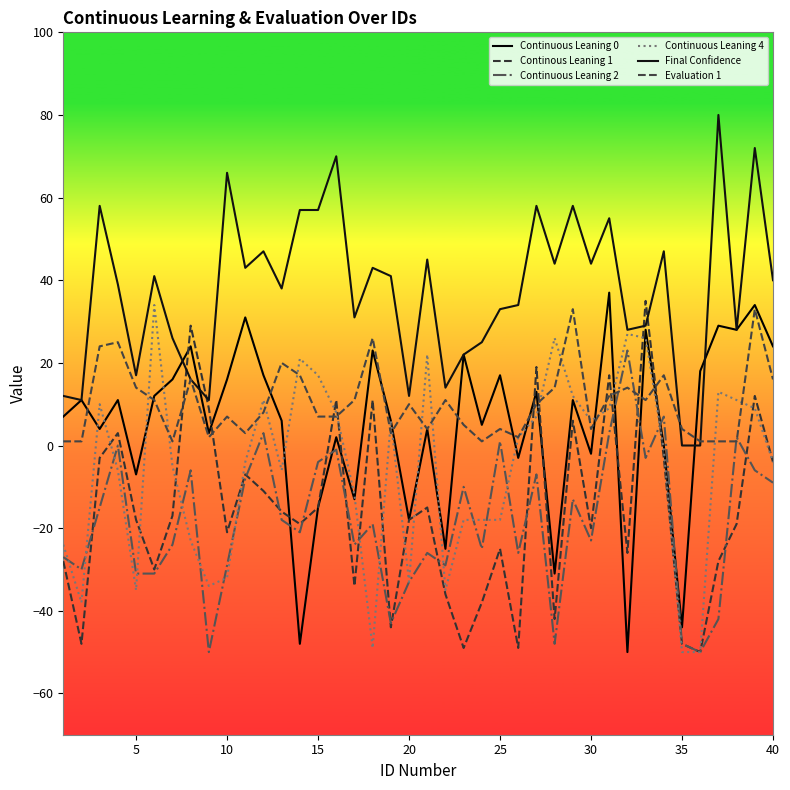

How many lines are shown in the chart?

6